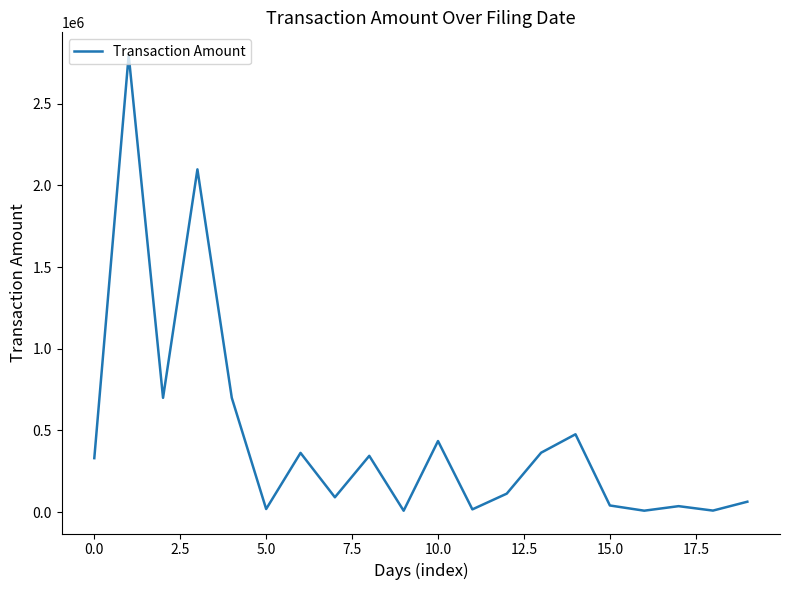

What is the difference between the maximum and minimum values?

2788960